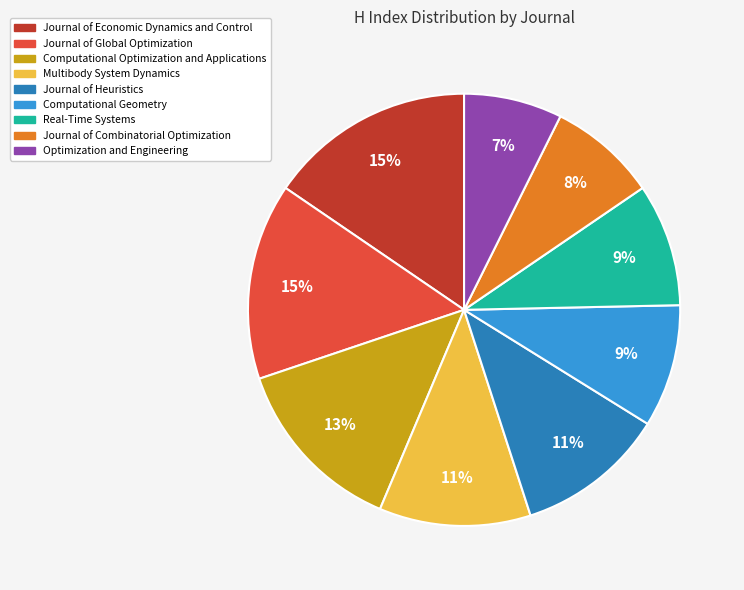

Which has a higher value, Journal of Global Optimization or Journal of Combinatorial Optimization?

Journal of Global Optimization